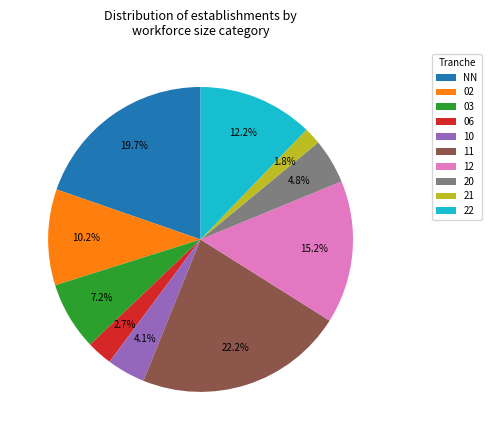

To the nearest percent, what portion does 02 represent?

10%